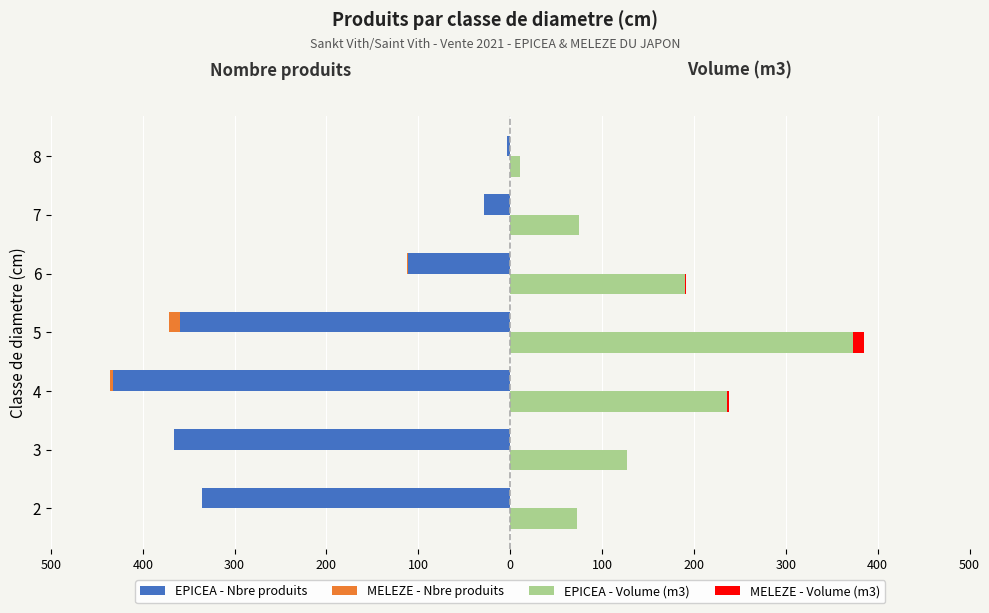

What is the difference between the maximum and minimum values in the EPICEA - Volume (m3) series?

362.2